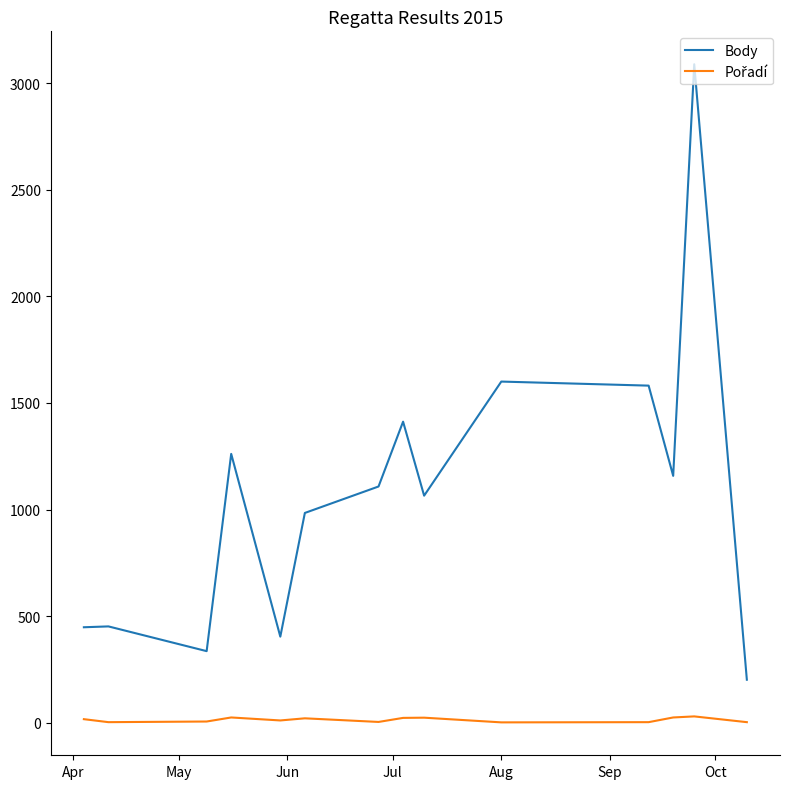

Which series has the largest total across all categories?

Body